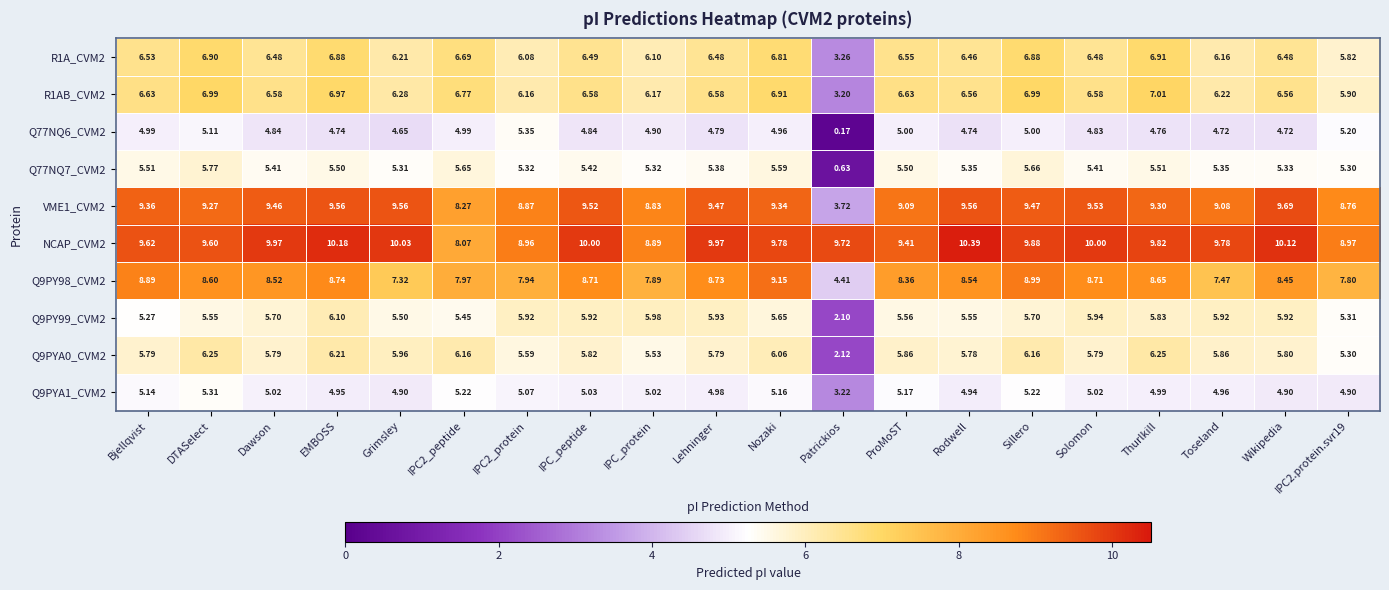

At which category is the sum across all series the highest?

Sillero